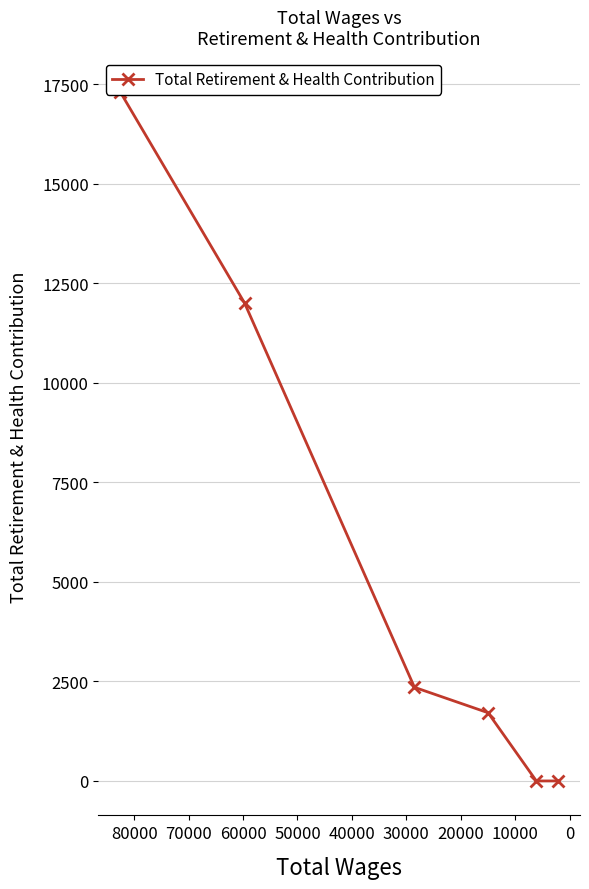

Reading right to left, list all the values displayed in this chart.

0	0	1713	2352	12004	17303